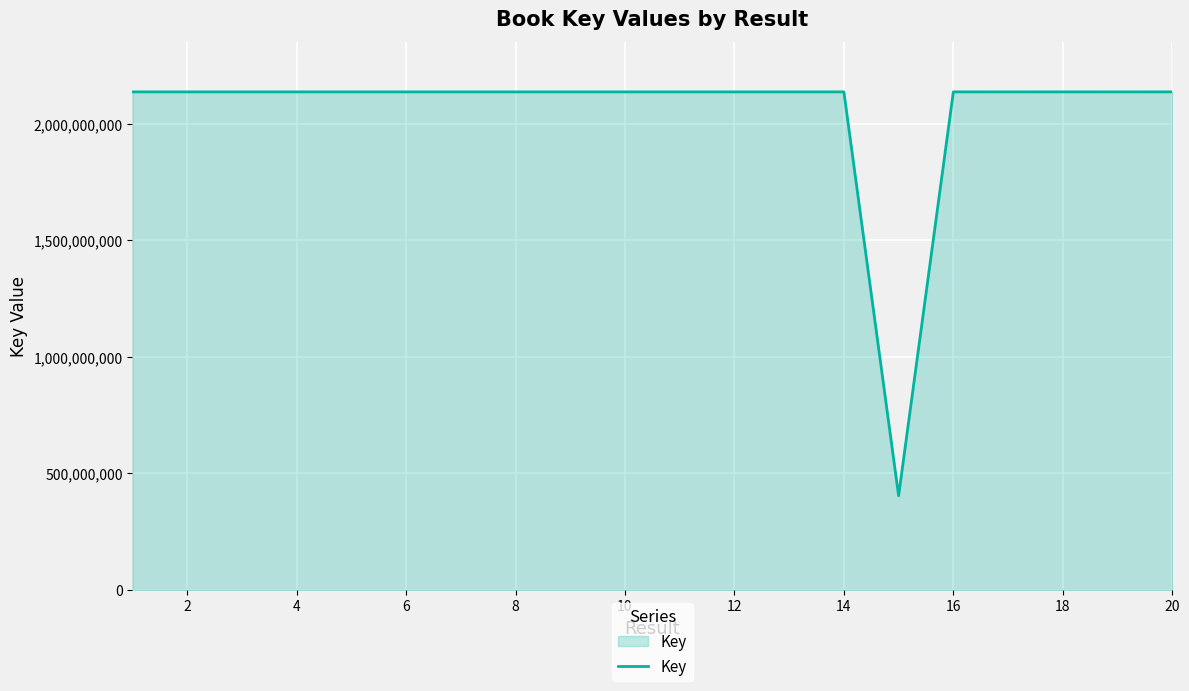

What is the difference between the maximum and minimum values?

1733110705